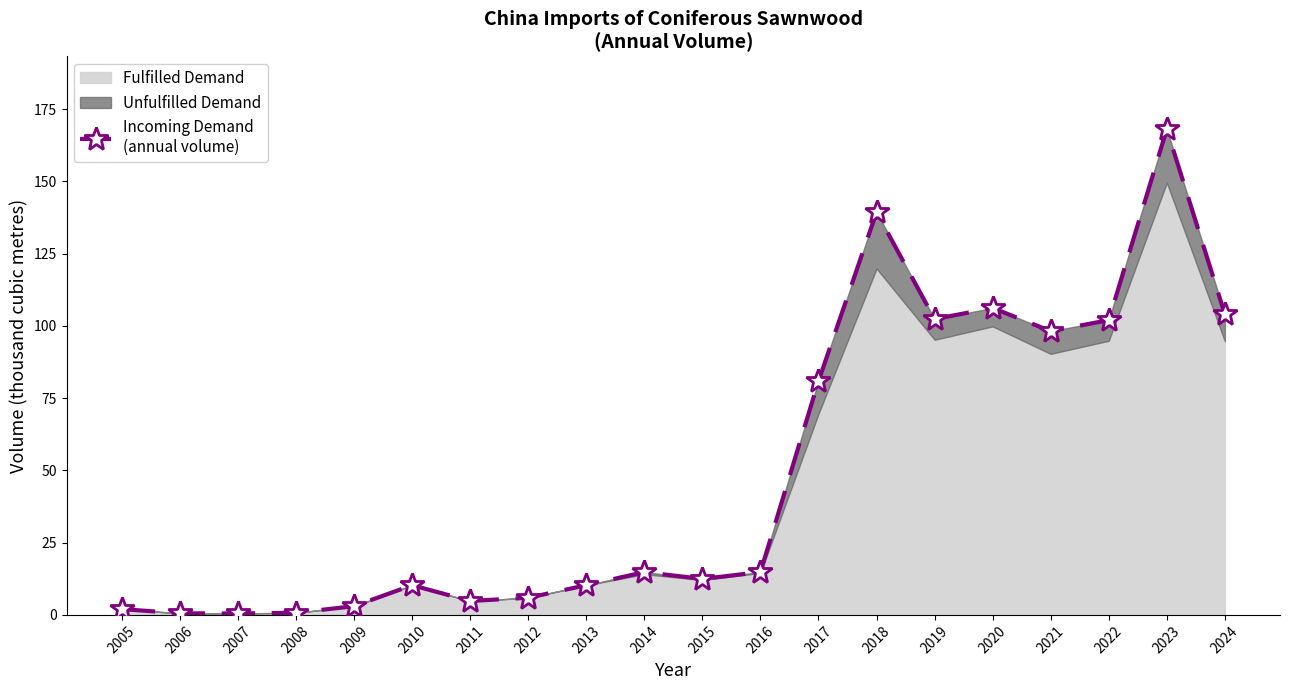

Does the chart have visible grid lines?

No